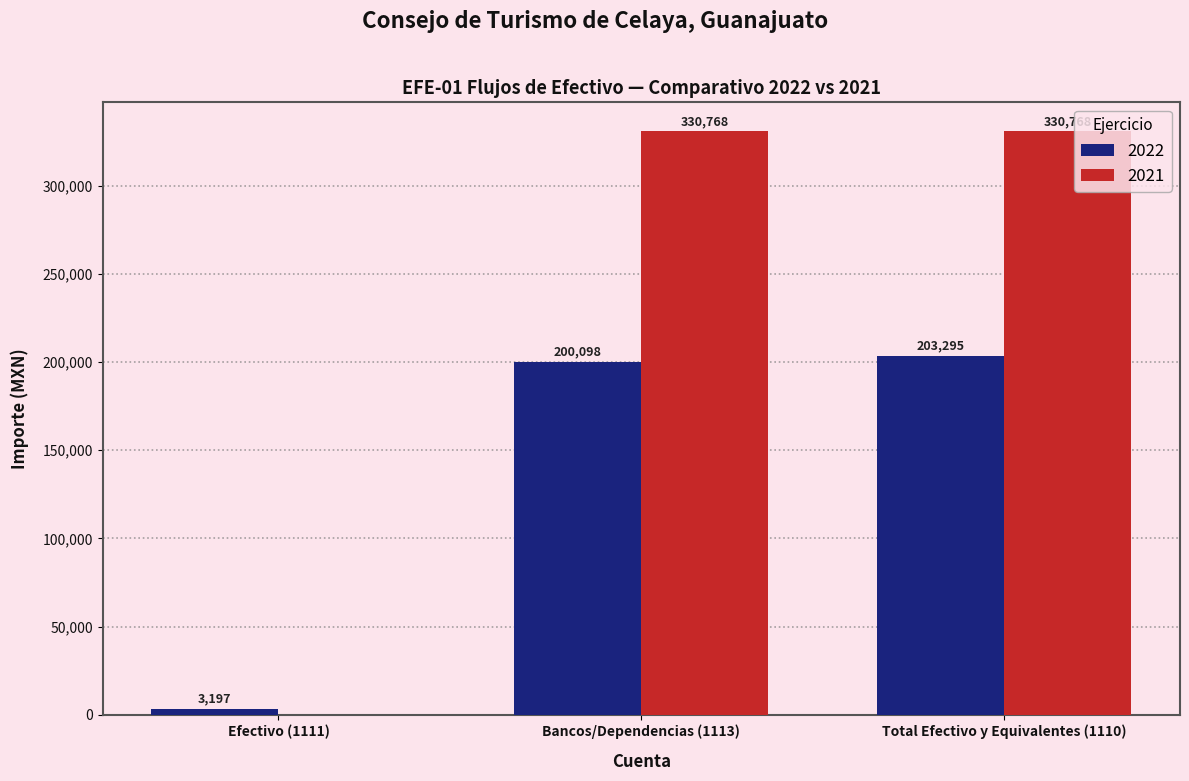

Between Efectivo (1111) and Bancos/Dependencias (1113), which series saw the biggest shift?

2021